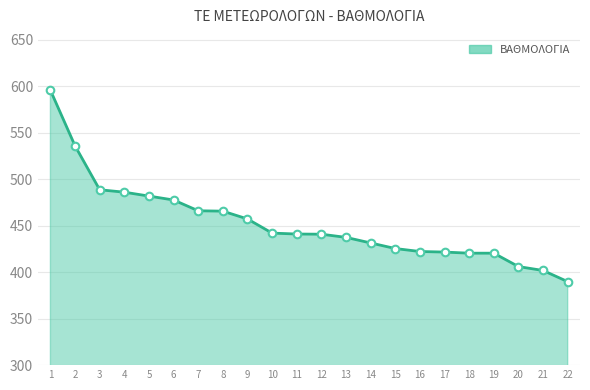

Which has a higher value, 5 or 1?

1